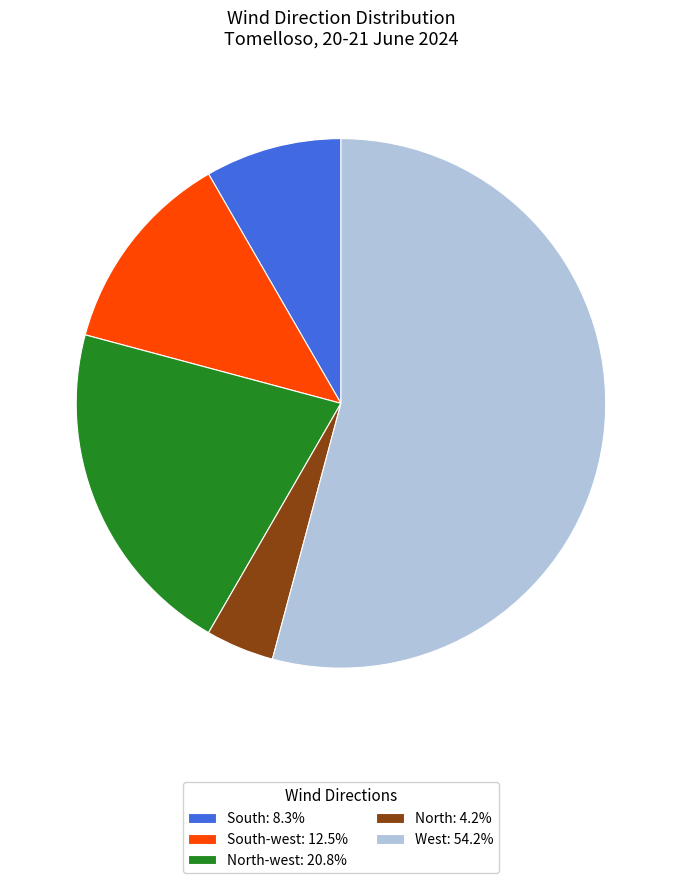

Is there a majority slice in this chart?

Yes